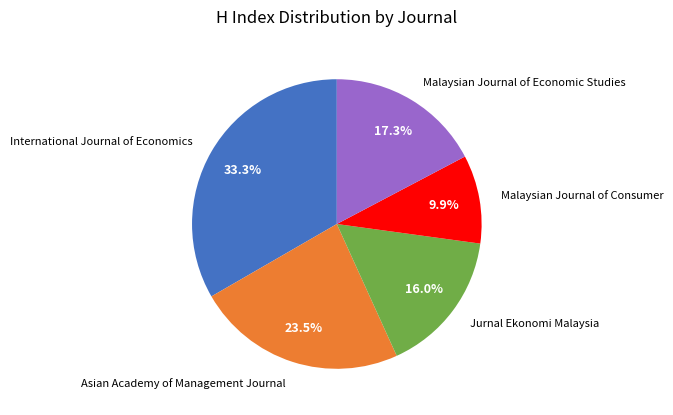

Which slice is the largest?

International Journal of Economics